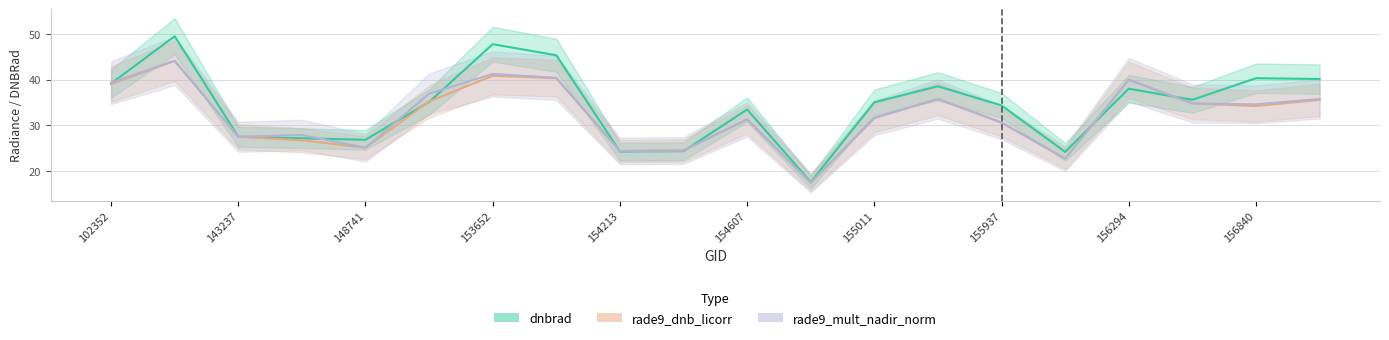

Reading left to right, extract all data points from this chart.

dnbrad: 102352=39.2	103448=49.6	143237=27.5	146194=27.2	148741=26.8	153371=35.2	153652=47.8	154022=45.4	154213=24.3	154406=24.4	154607=33.5	154819=17.6	155011=35.1	155557=38.6	155937=34.4	156115=24.2	156294=38.1	156479=35.6	156840=40.4	157034=40.2
rade9_dnb_licorr: 102352=39.1	103448=44.2	143237=27.5	146194=26.7	148741=25.1	153371=35.3	153652=40.9	154022=40.4	154213=24.4	154406=24.5	154607=31.3	154819=17.4	155011=31.7	155557=35.8	155937=30.6	156115=22.7	156294=40.0	156479=34.8	156840=34.3	157034=35.6
rade9_mult_nadir_norm: 102352=39.4	103448=44.2	143237=27.5	146194=27.9	148741=25.1	153371=37.0	153652=41.3	154022=40.5	154213=24.4	154406=24.5	154607=31.3	154819=17.4	155011=31.7	155557=35.8	155937=30.6	156115=22.7	156294=40.0	156479=34.8	156840=34.6	157034=35.8